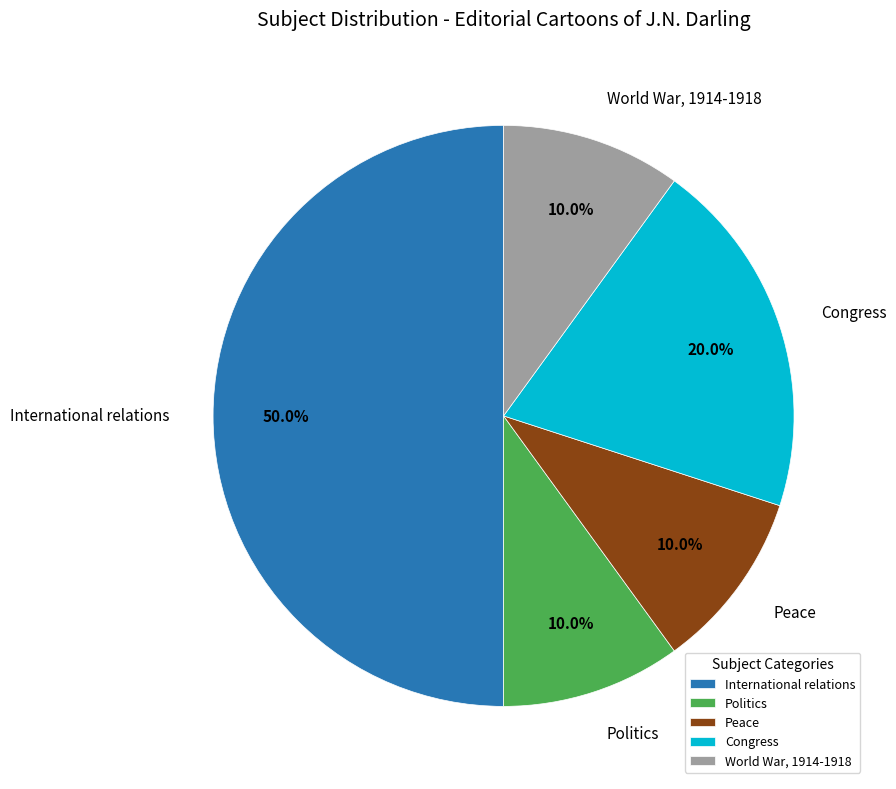

The Politics slice represents 10% of the pie. True or false?

True